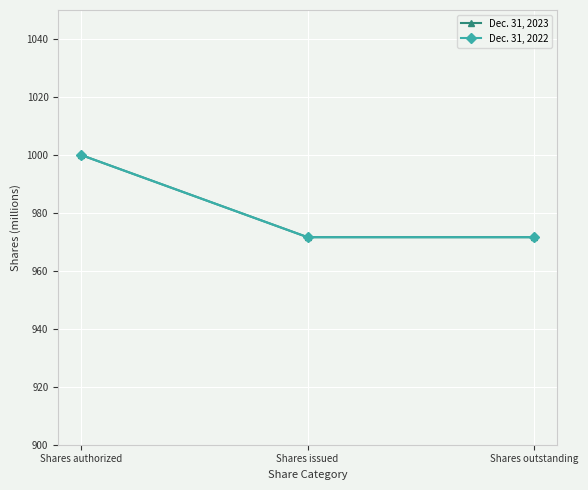

Does the chart have visible grid lines?

Yes